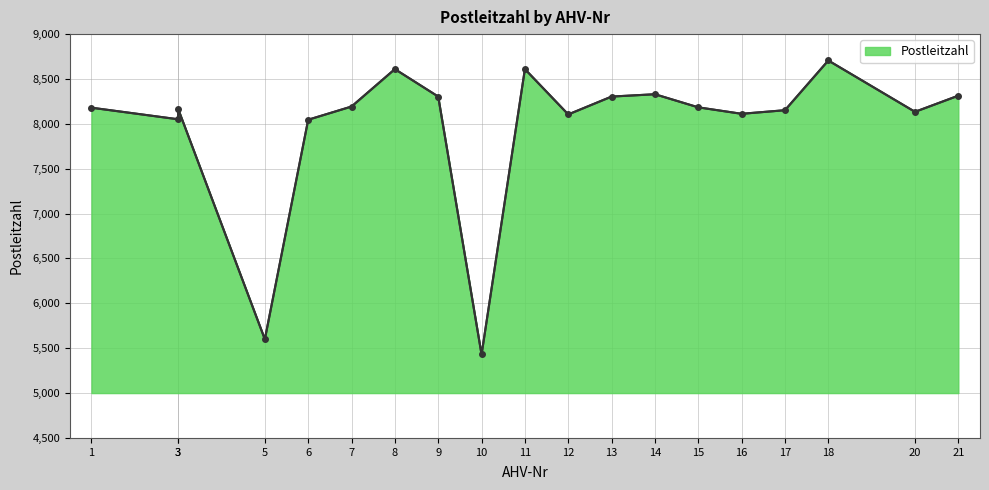

Rank the categories by value from highest to lowest.

18, 8, 11, 14, 21, 9, 13, 7, 15, 1, 3, 17, 20, 16, 12, 3, 6, 5, 10